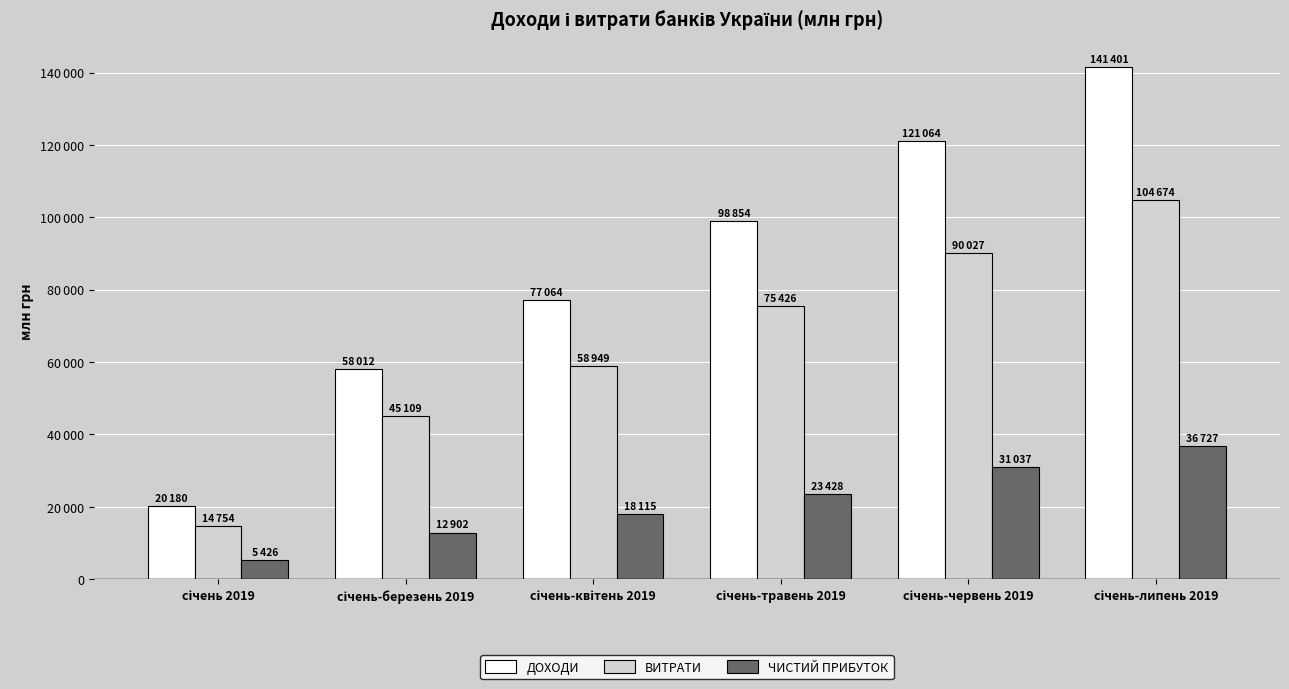

The value of ВИТРАТИ at січень 2019 is 14754. True or false?

True